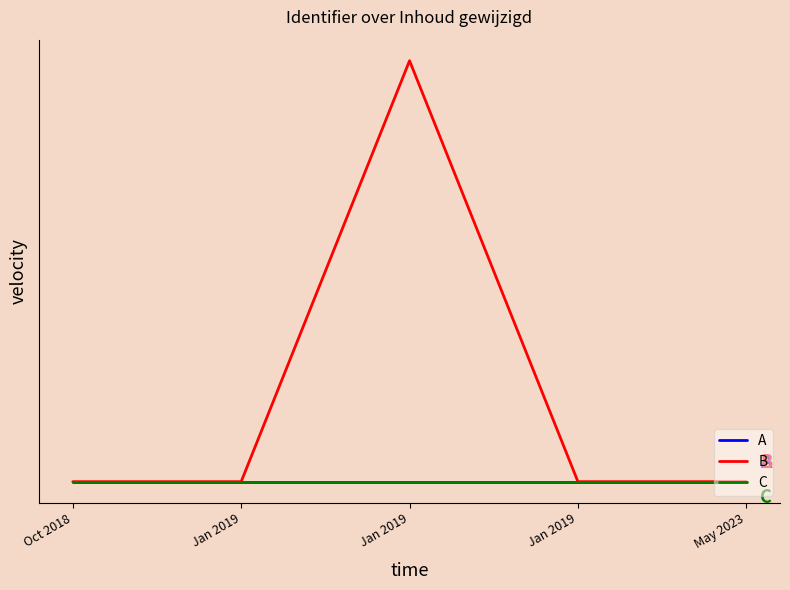

Is this an area chart (filled region under the line)?

No